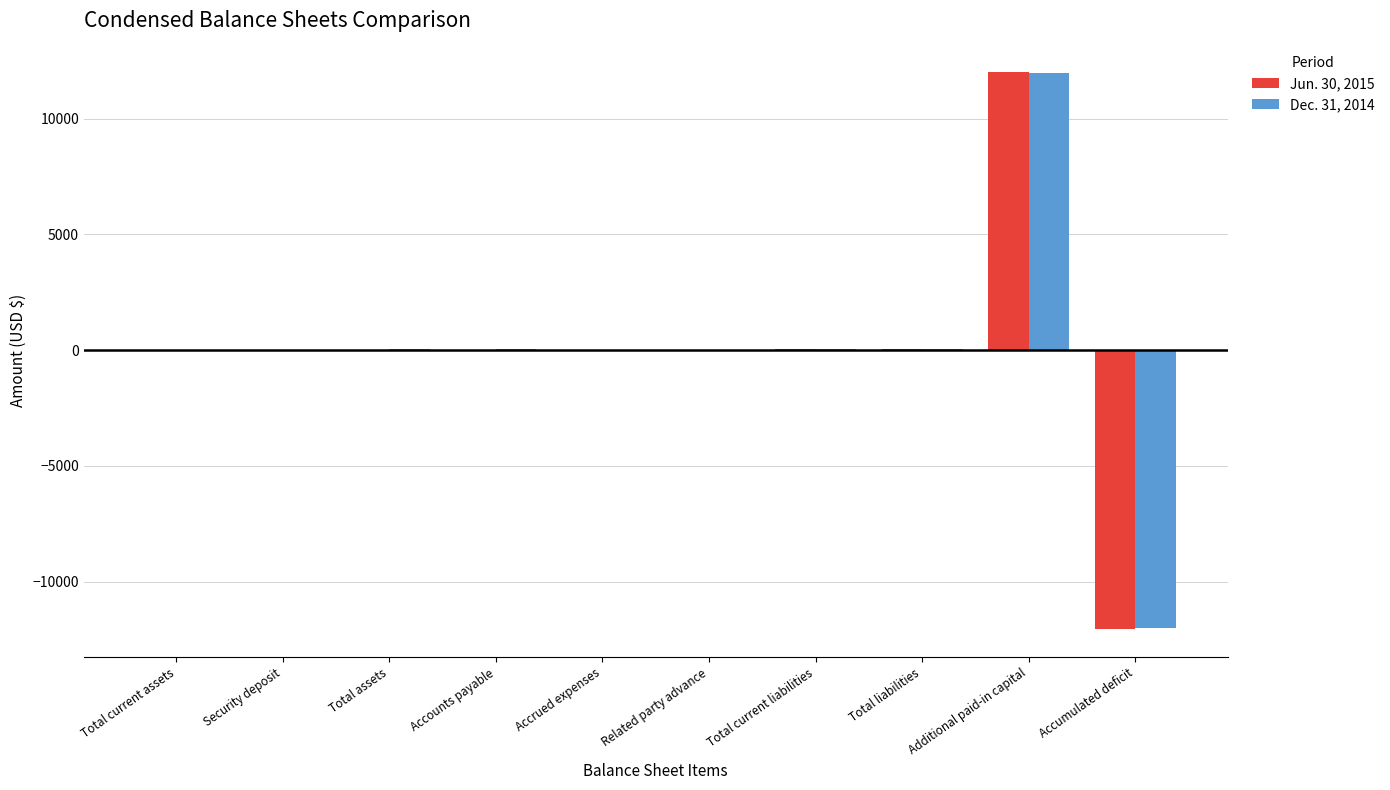

Which category has the highest value in the Dec. 31, 2014 series?

Additional paid-in capital